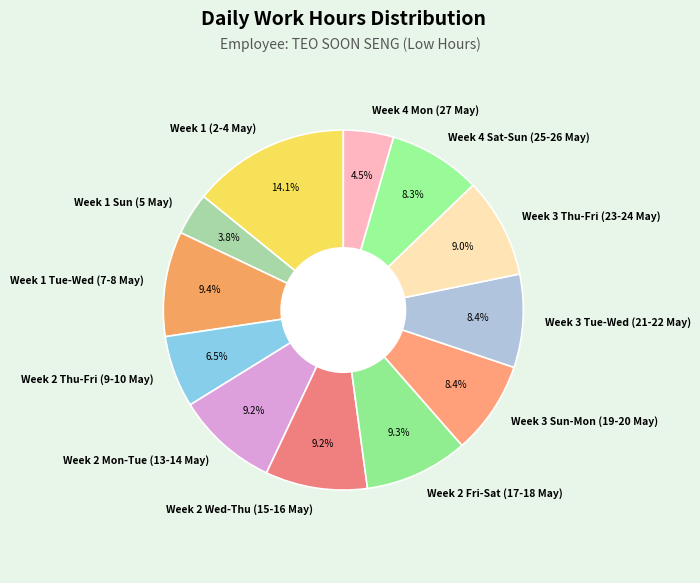

How many segments does this pie chart have?

12